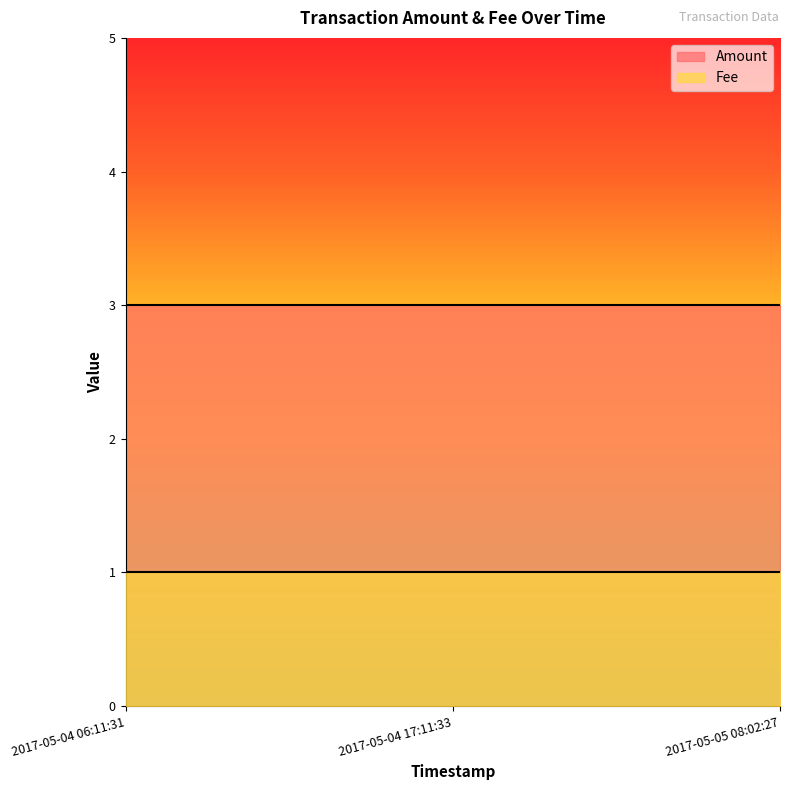

What is the value of the Amount point at the 3rd from the left?

3